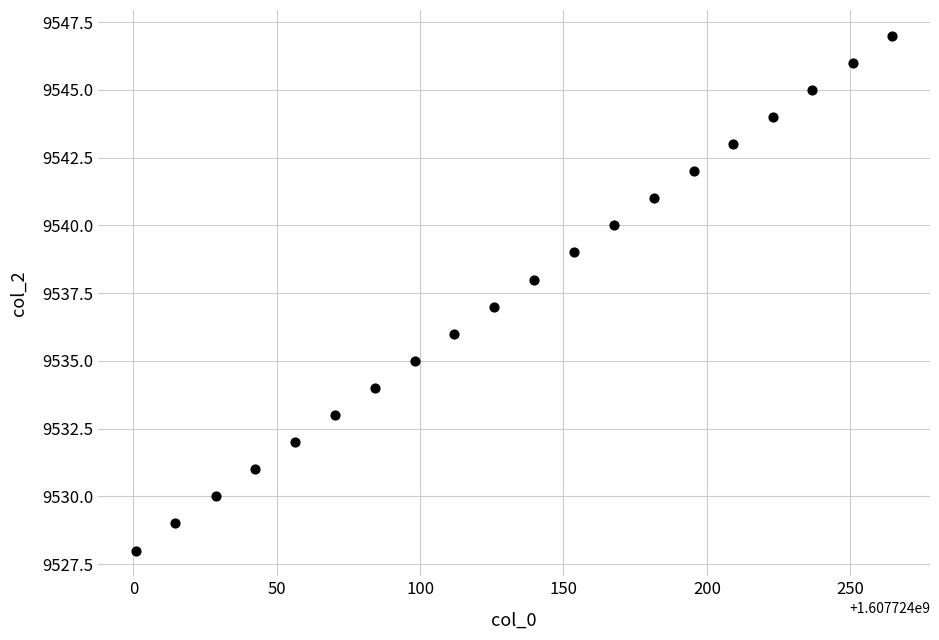

What is the range of Y values (max minus min)?

19